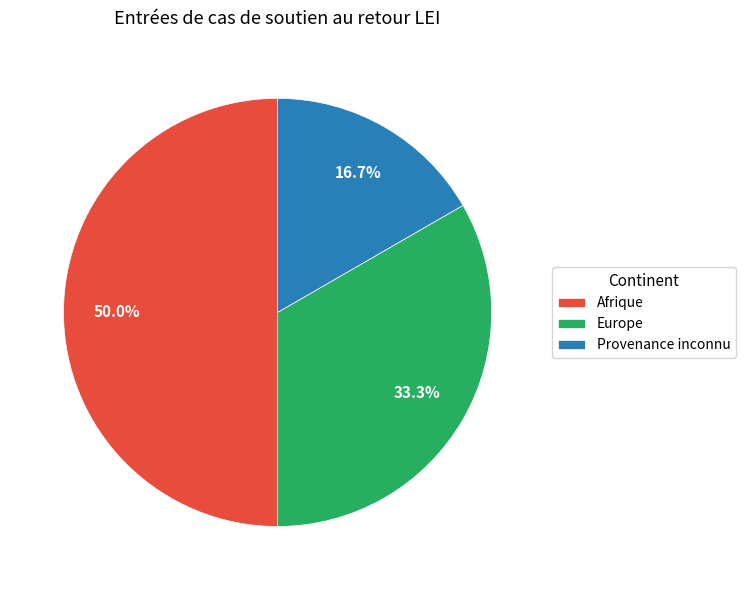

Which category has the biggest portion of the pie?

Afrique